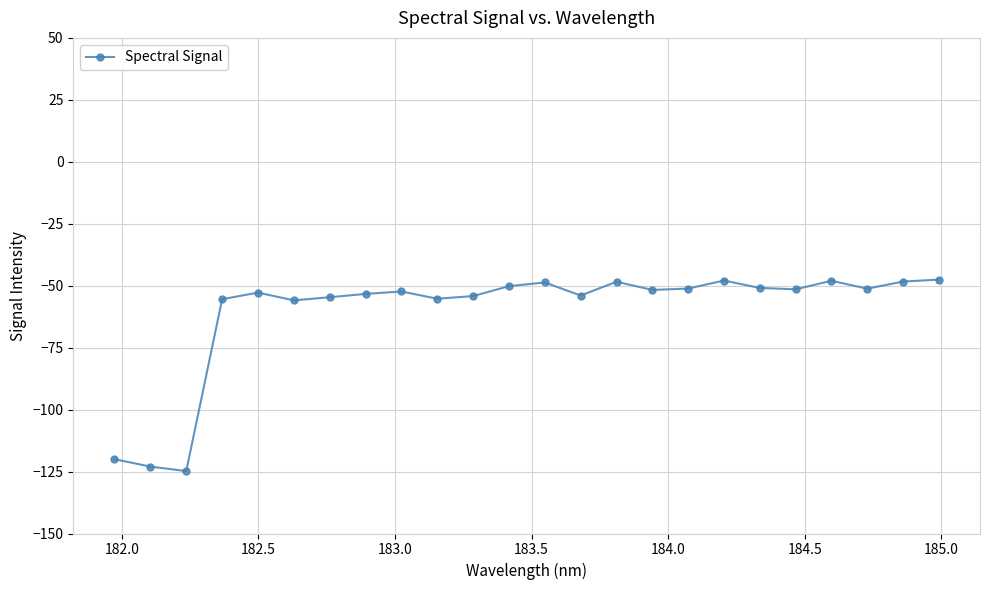

What is the sum of all values?

-1451.2